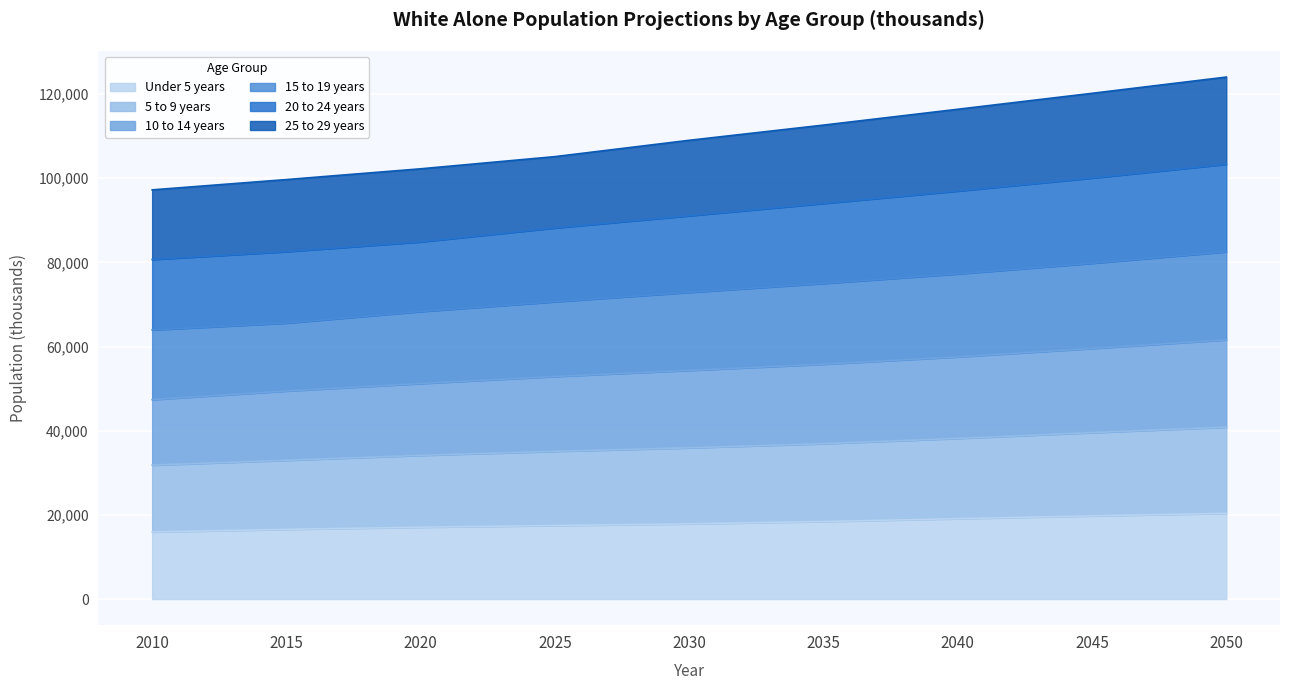

What is the lowest value of the Under 5 years series?

15944